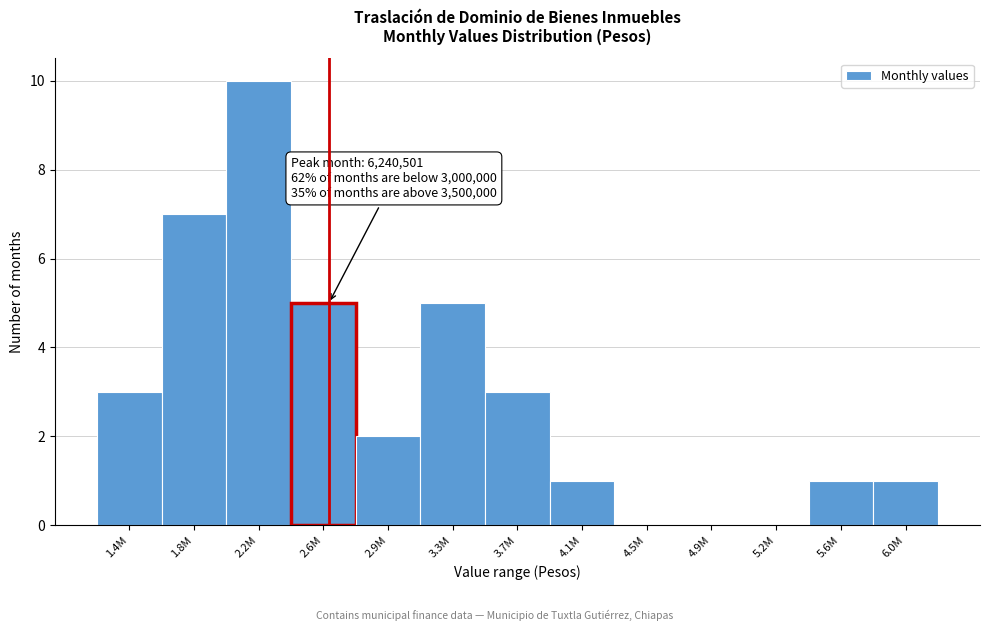

Reading left to right, transcribe all the data shown in this chart.

1.4M=3	1.8M=7	2.2M=10	2.6M=5	2.9M=2	3.3M=5	3.7M=3	4.1M=1	4.5M=0	4.9M=0	5.2M=0	5.6M=1	6.0M=1